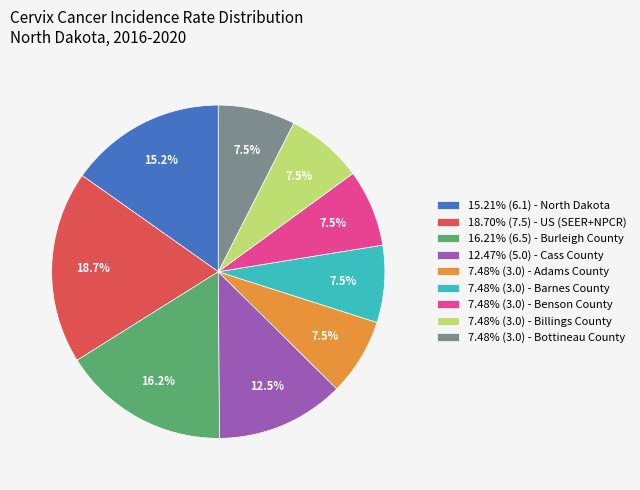

Approximately how many times larger is the value at 7.48% (3.0) - Adams County compared to 18.70% (7.5) - US (SEER+NPCR)?

0.4